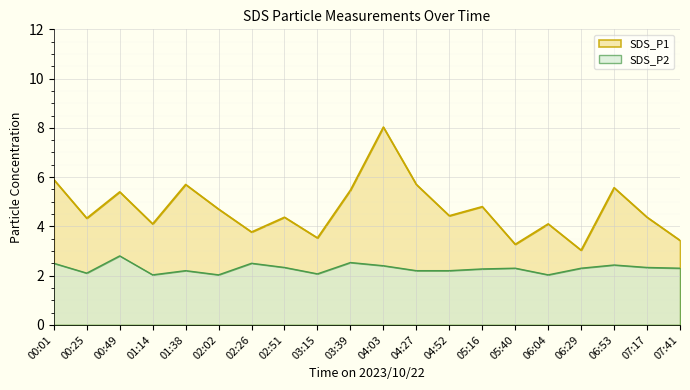

What are all the series names shown in the legend?

SDS_P1, SDS_P2